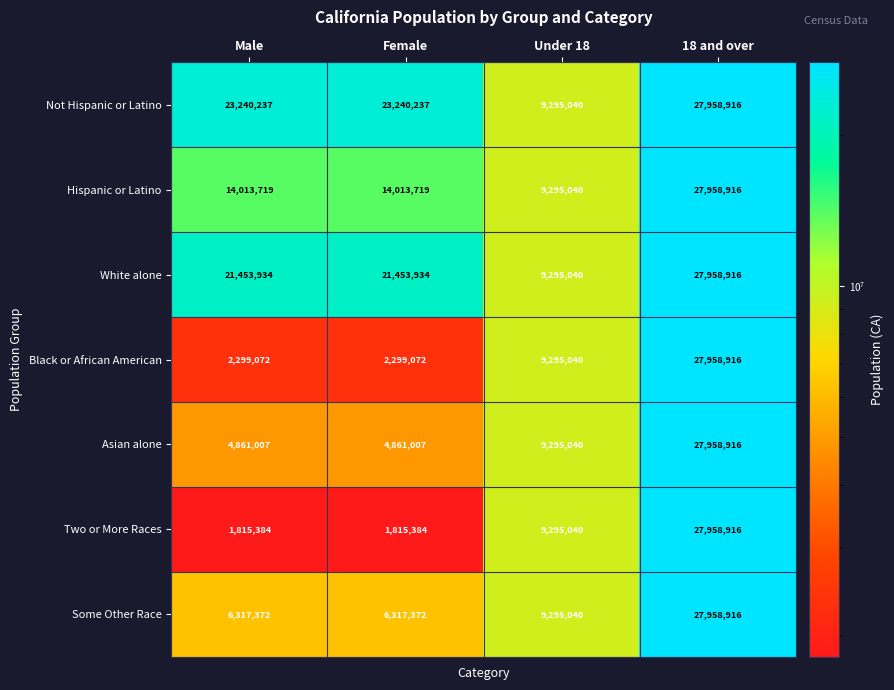

How many data points in Hispanic or Latino are less than 14013719?

1